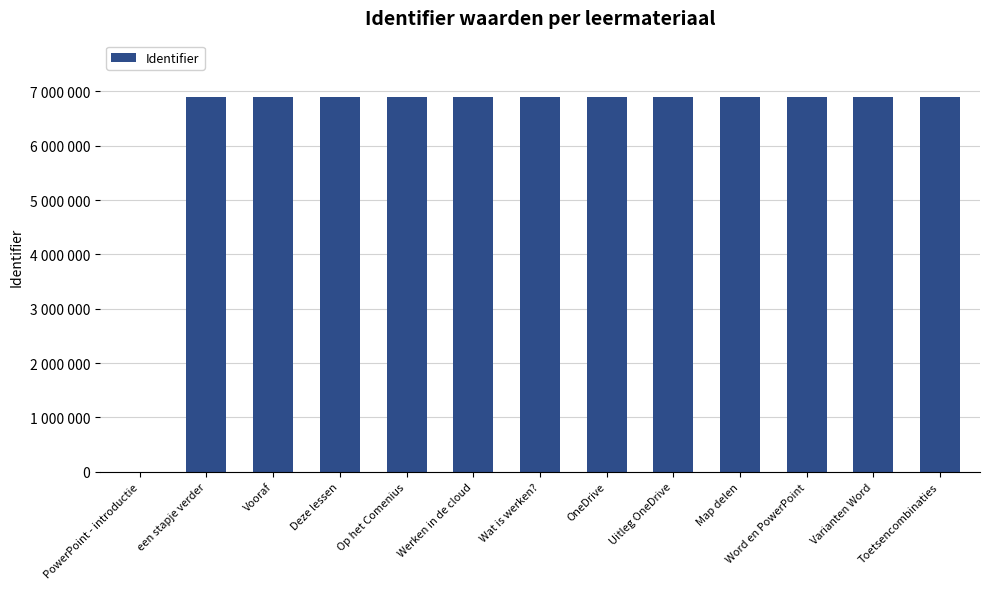

Reading left to right, list all the values displayed in this chart.

0	6900285	6900286	6900288	6900290	6900292	6900293	6900296	6900297	6900301	6900305	6900306	6900308